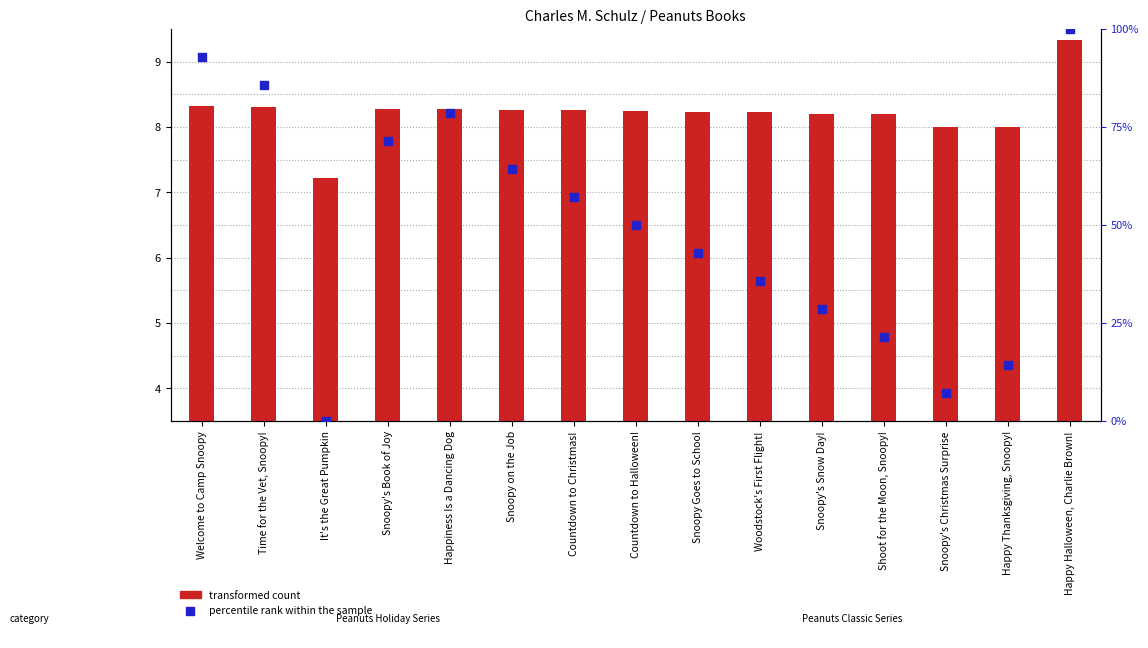

What is the total value across all series at Welcome to Camp Snoopy?

97.7